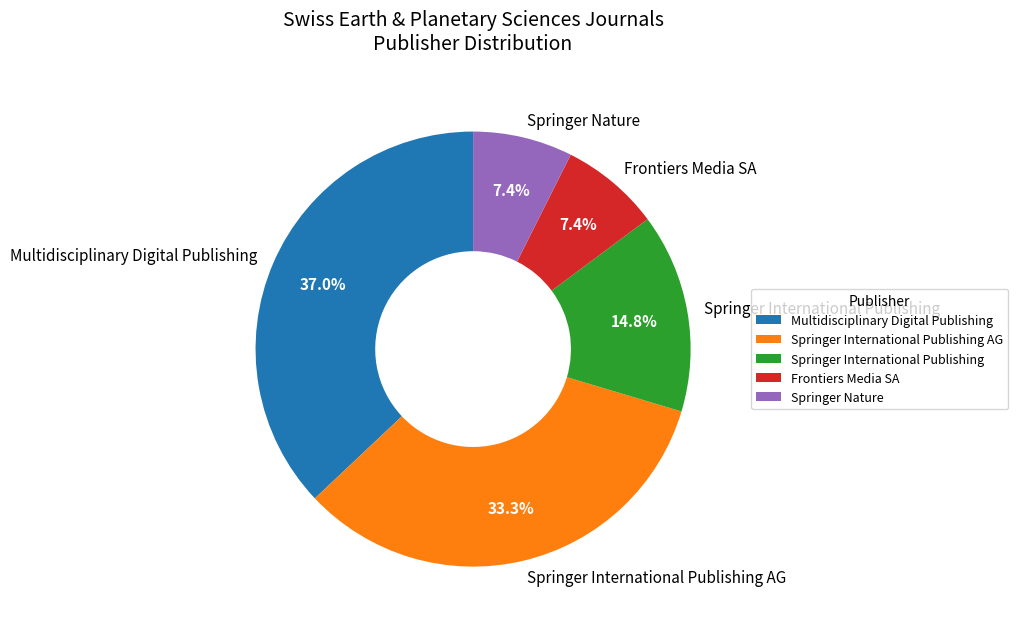

Combined, what portion of the pie is Springer International Publishing and Springer Nature?

22.2%